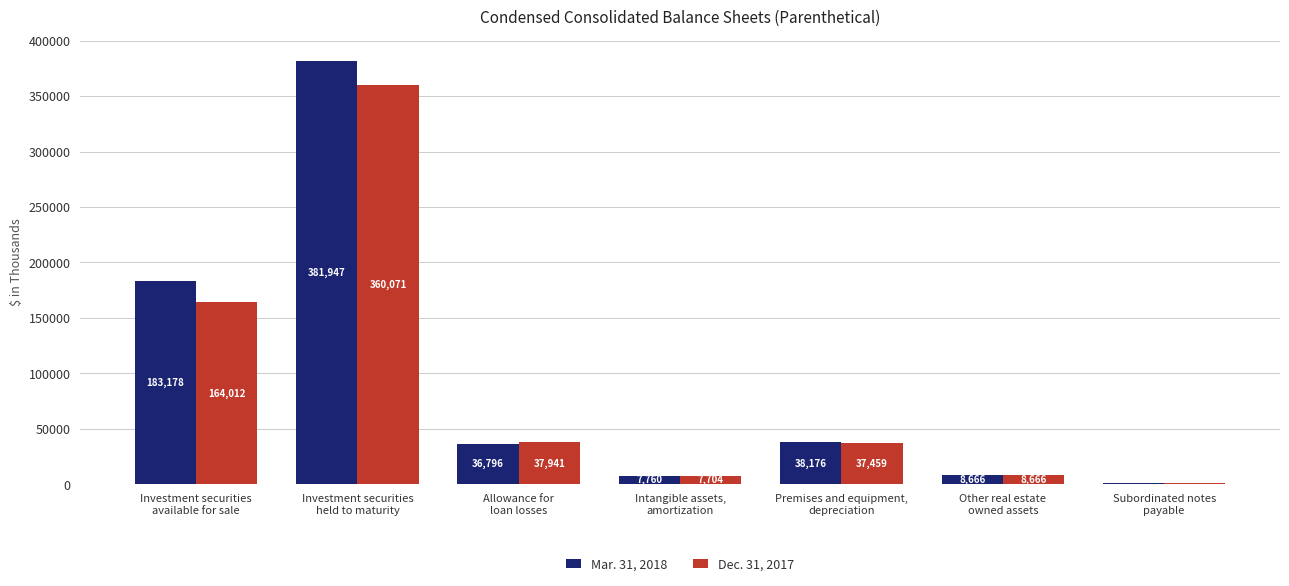

What is the highest value of the Mar. 31, 2018 series?

381947